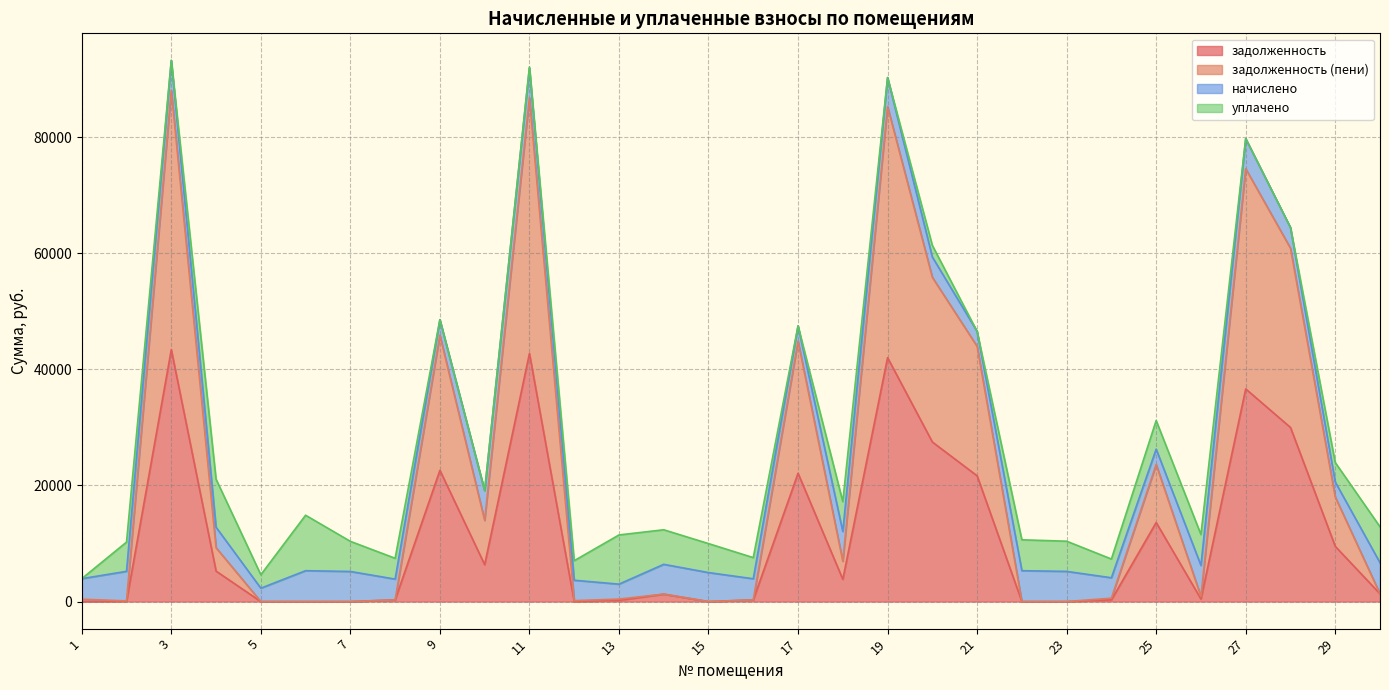

What is the total value across all series at 5?

4619.4